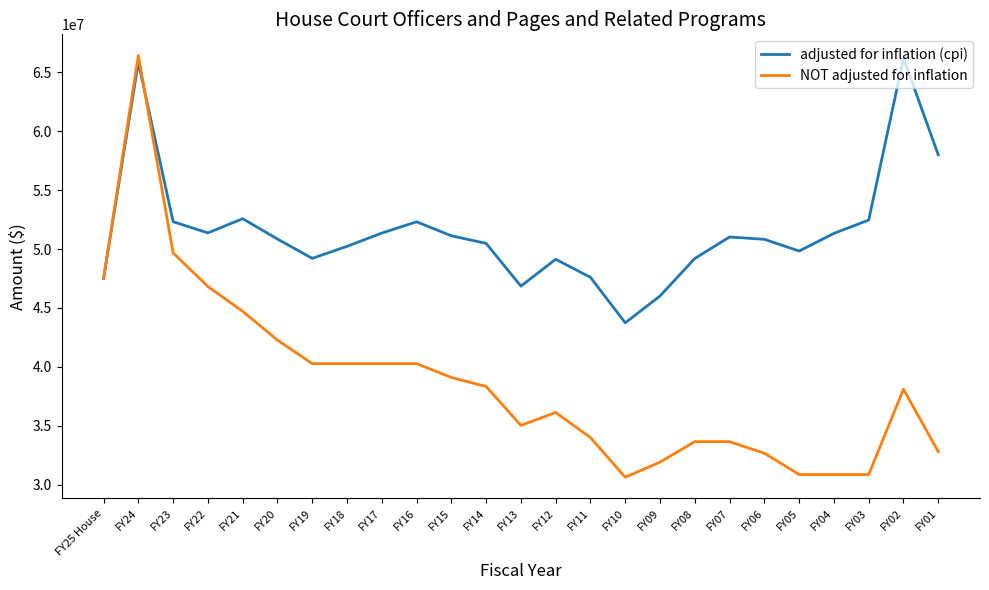

At which category is the sum across all series the highest?

FY24